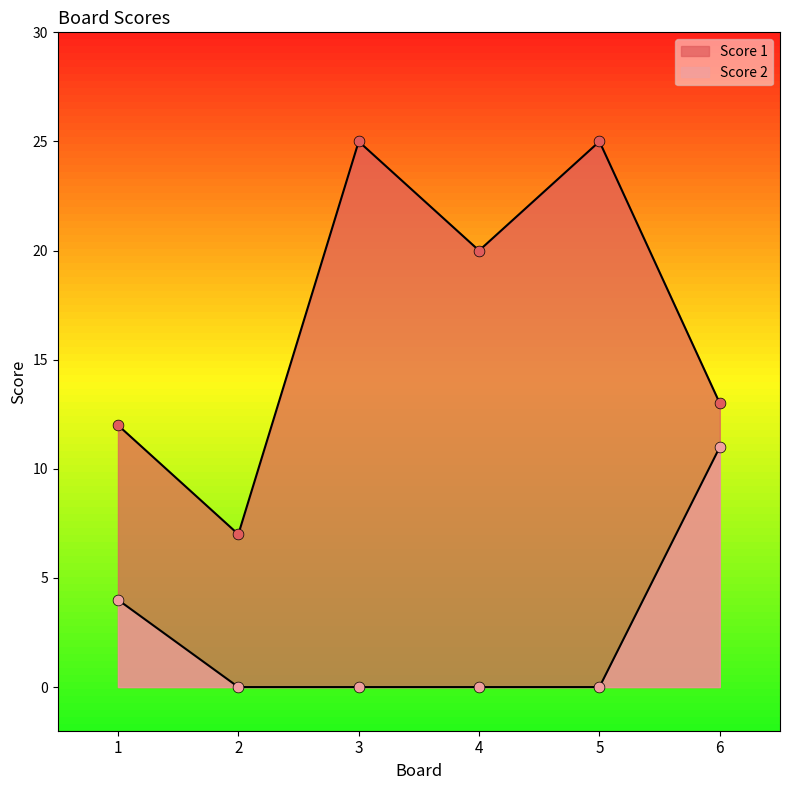

What is the total value across all series at 1?

16